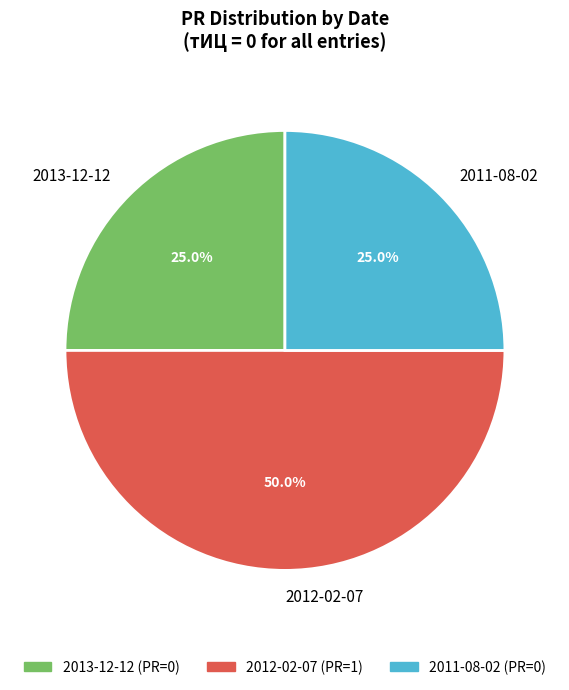

How many slices are in this pie chart?

3